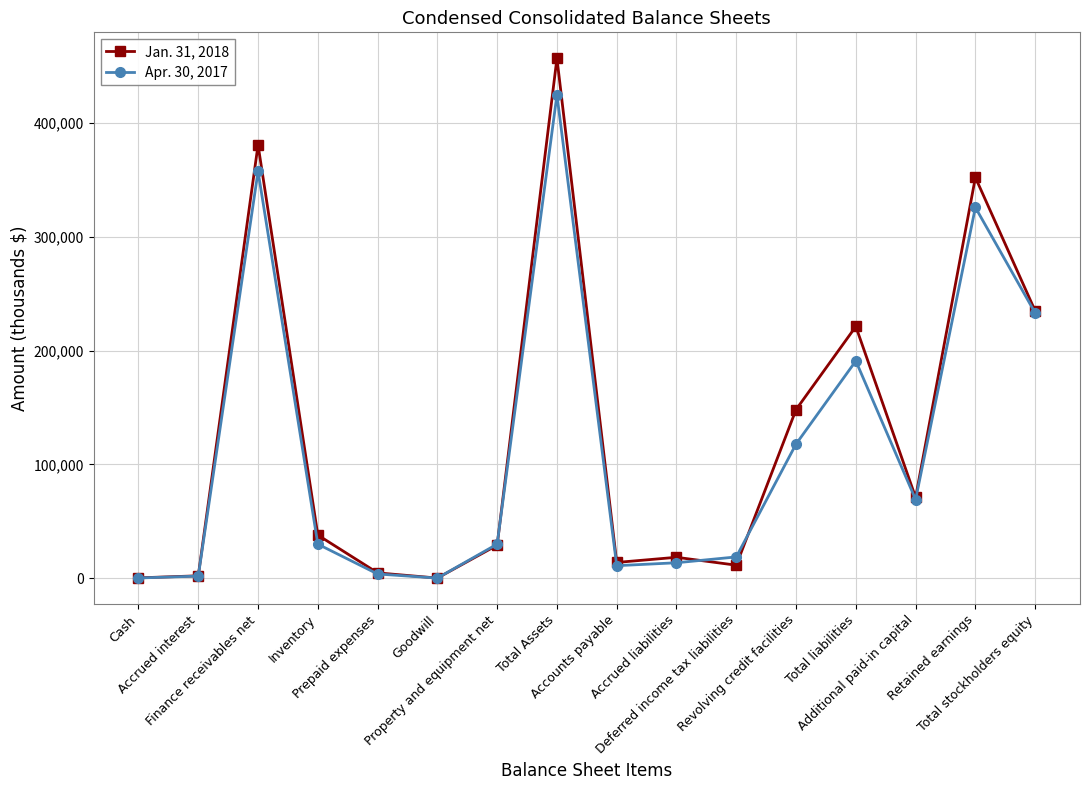

Which series has the largest range (max minus min)?

Jan. 31, 2018